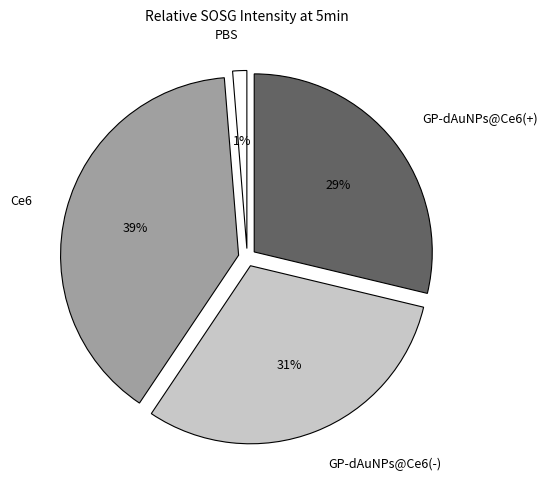

To the nearest percent, what percentage of the pie is GP-dAuNPs@Ce6(+)?

29%